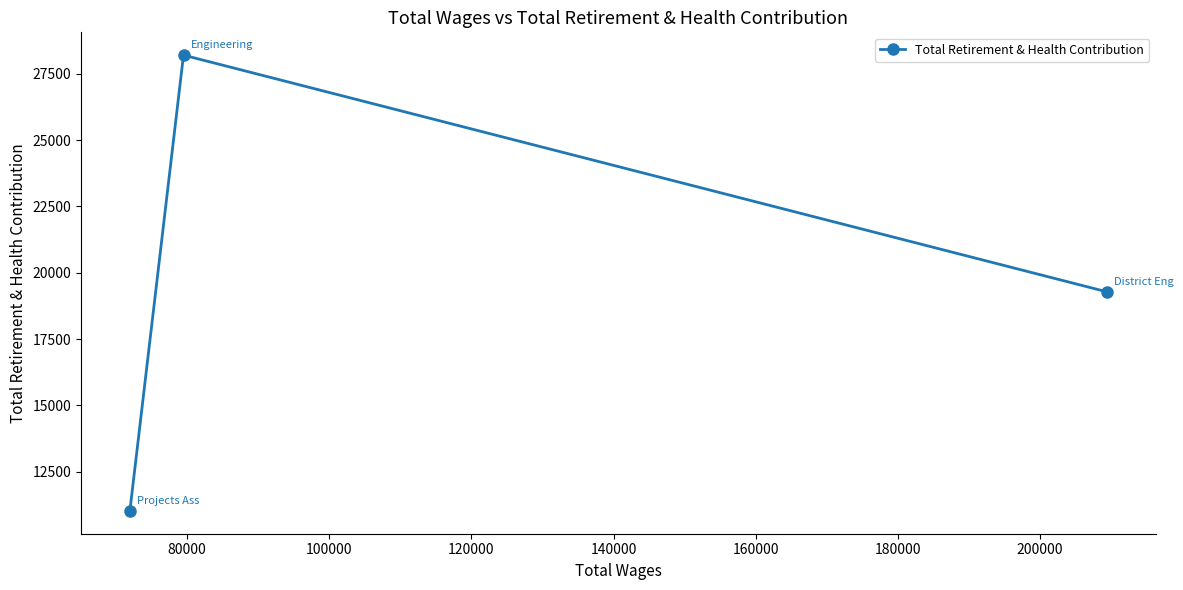

What is the greatest value displayed?

28207